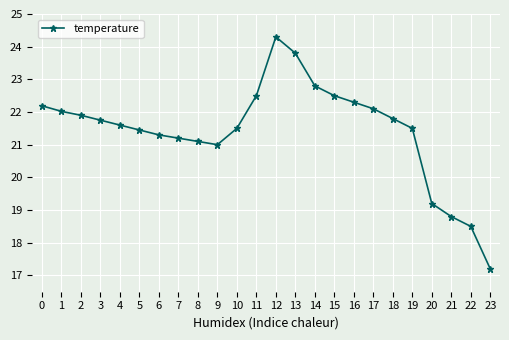

Where is the data nearest to the value 20?

20